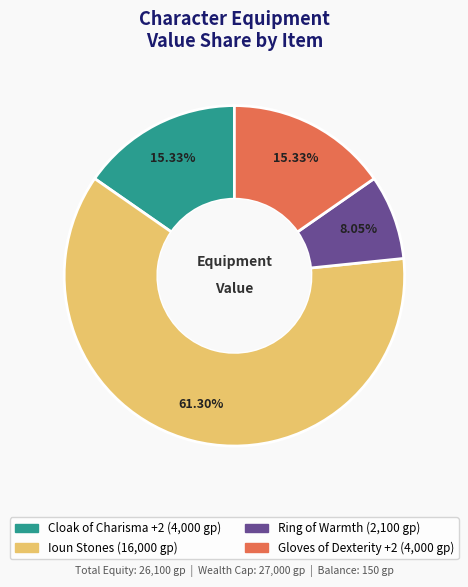

Which category has the smallest portion of the pie?

Ring of Warmth